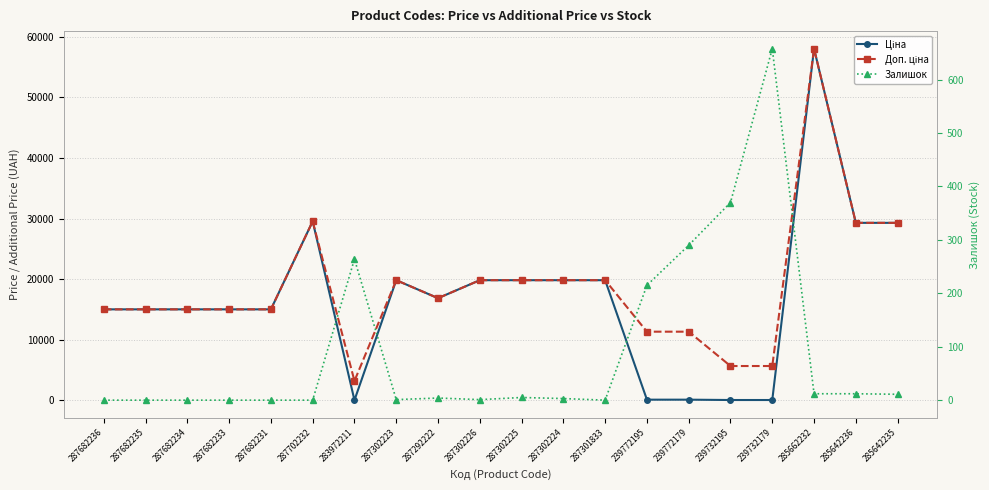

What is the spread (max minus min) of values at 285662232?

58025.0